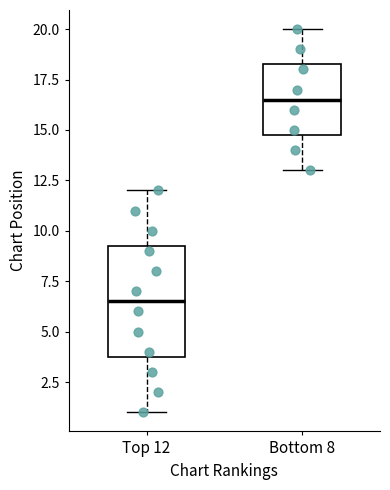

Which box is the tallest, from its lower edge to its upper edge?

Top 12